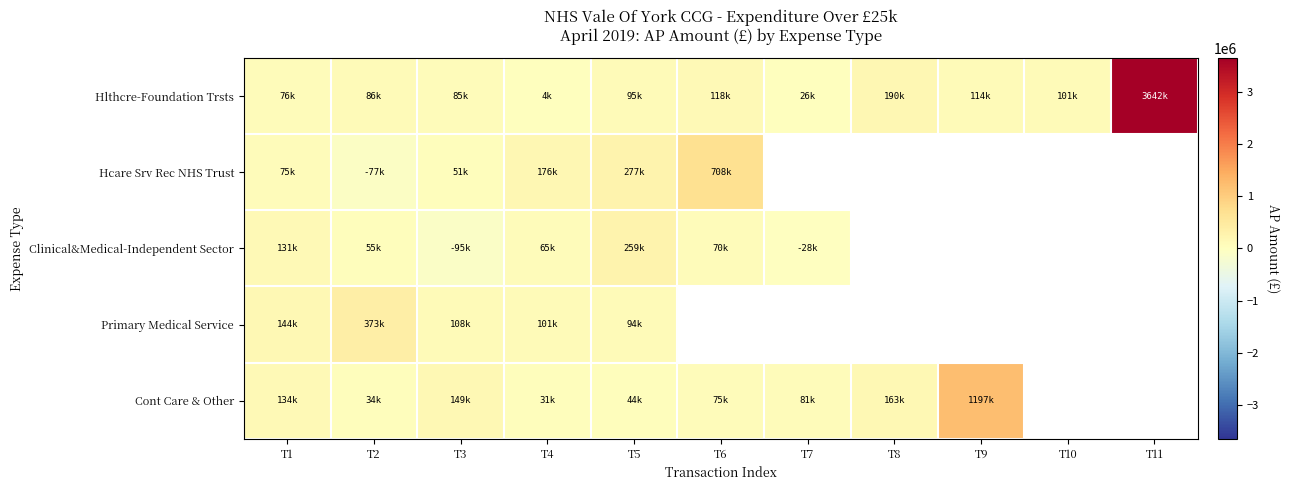

At how many categories does at least one series exceed 2434643?

1